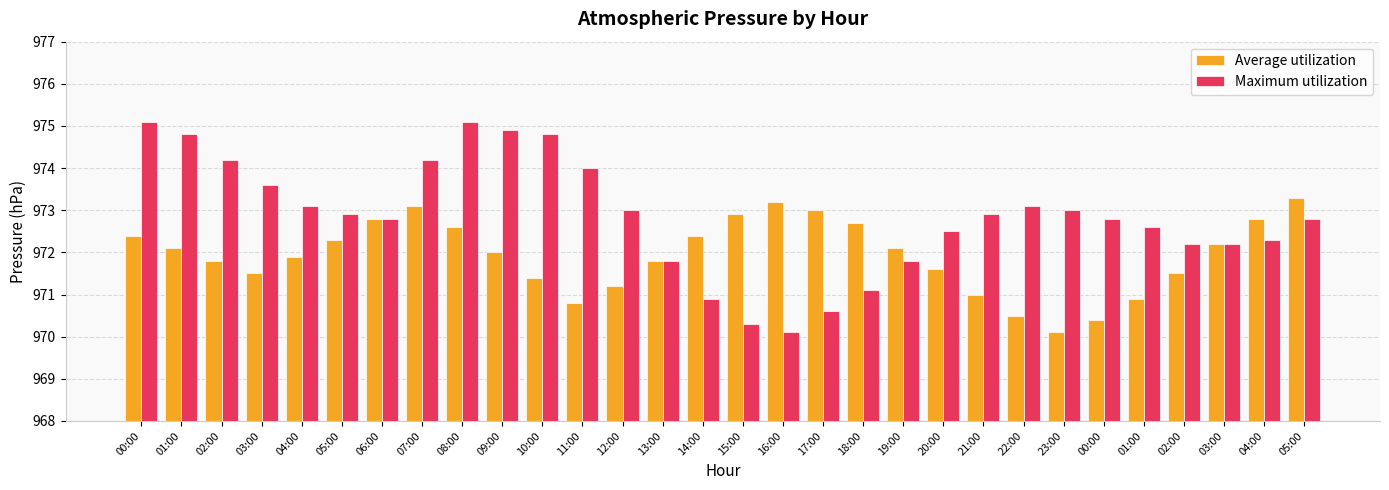

How many bars are there in total?

60